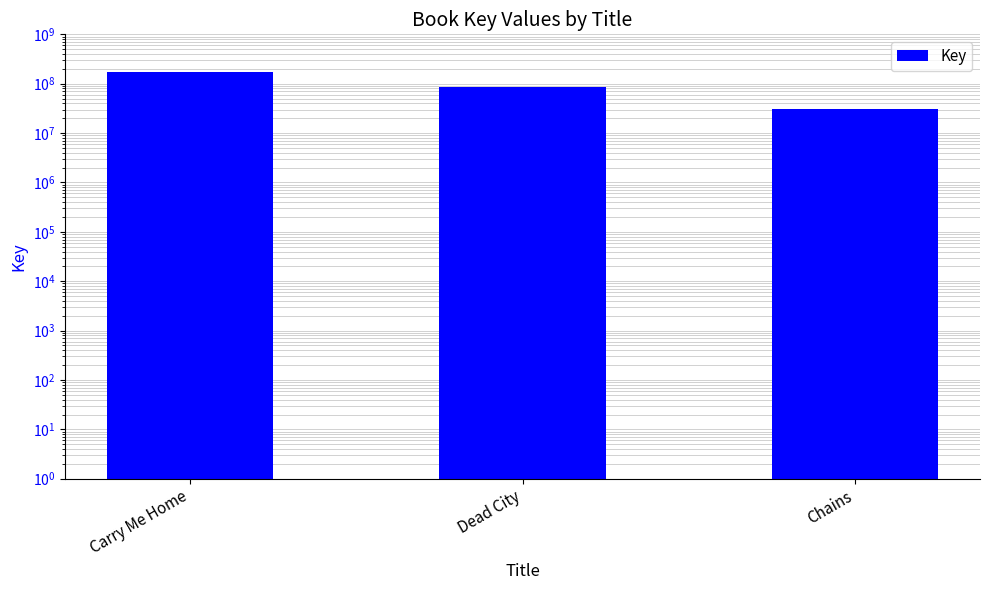

Rank the categories by value from lowest to highest.

Chains, Dead City, Carry Me Home